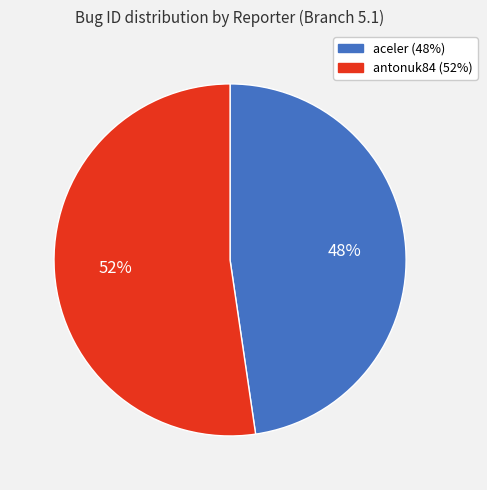

Which slice represents more than half of the pie?

antonuk84